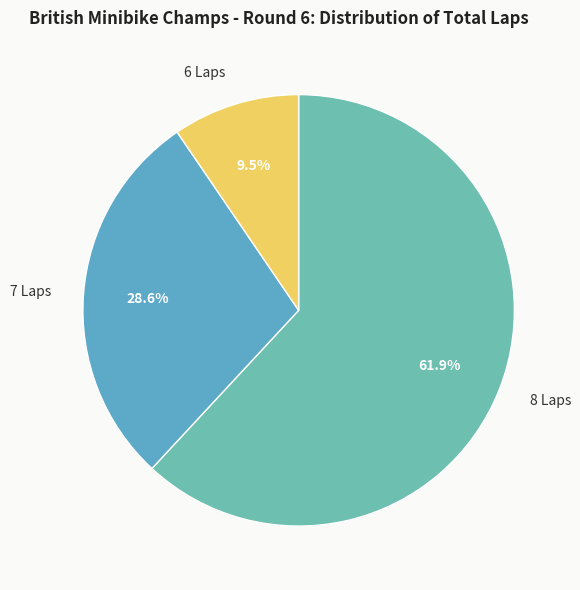

What portion of the pie excludes 8 Laps?

38.1%